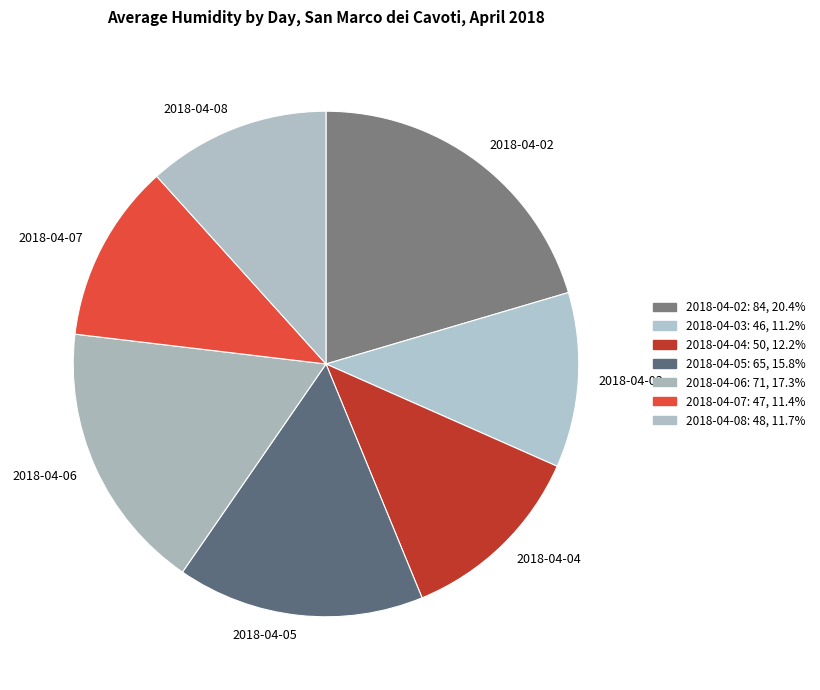

Does 2018-04-04 account for over 50% of the chart?

No